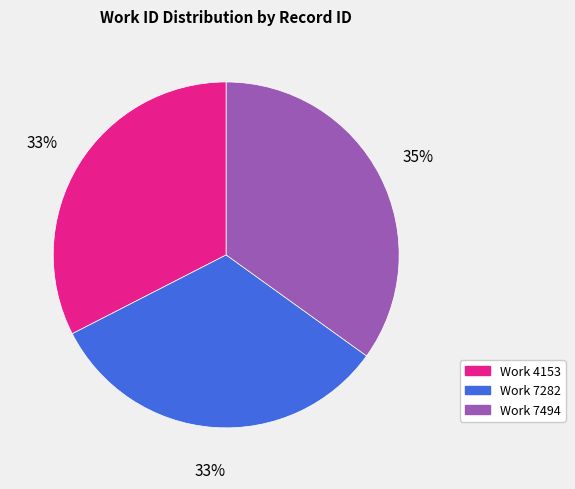

To the nearest percent, what is the difference between the largest and smallest slice percentages?

2%